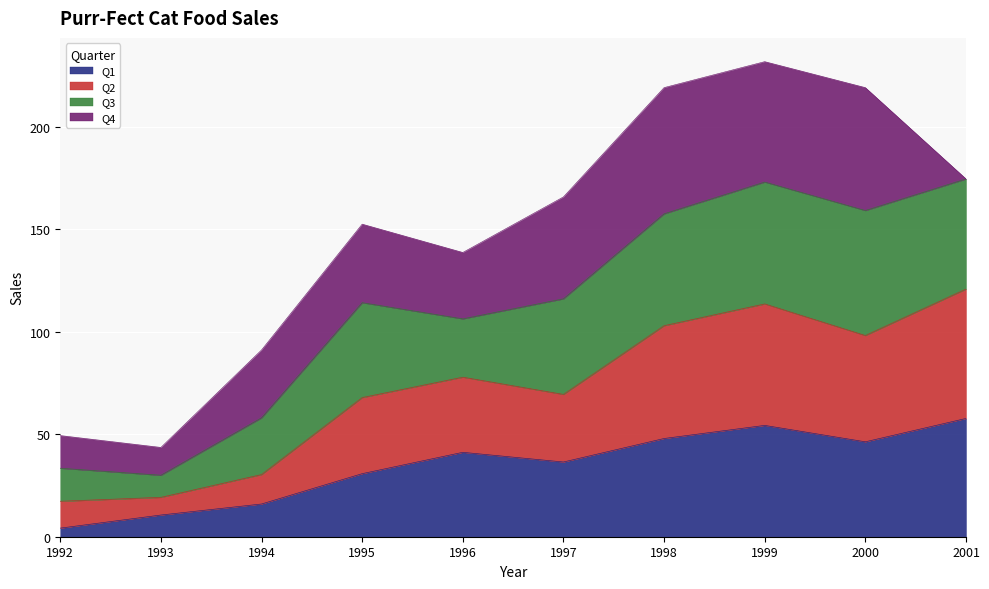

What is the maximum value for Q1?

57.8